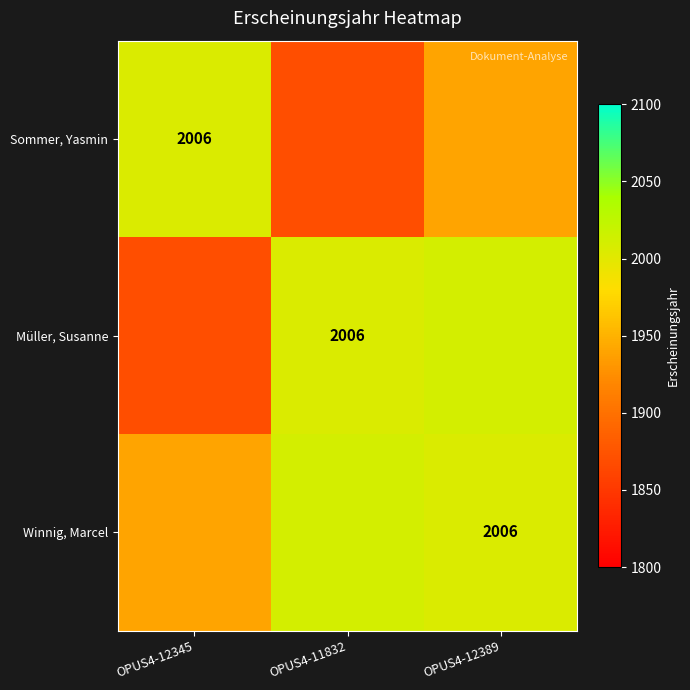

The Winnig, Marcel series shows 3276 at OPUS4-12389. True or false?

False